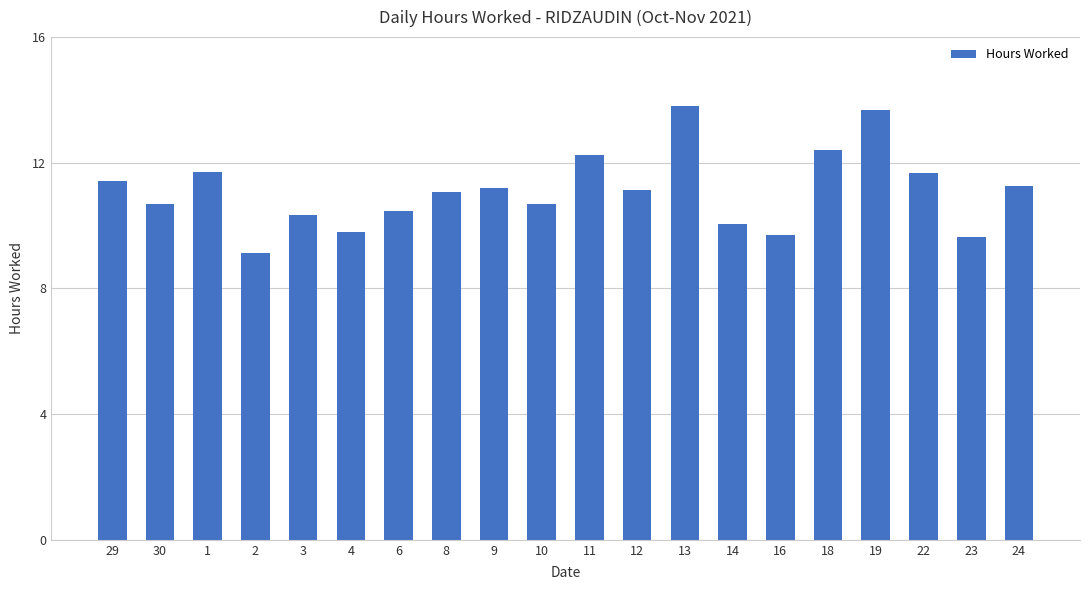

What is the difference between the values at 4 and 9?

1.4